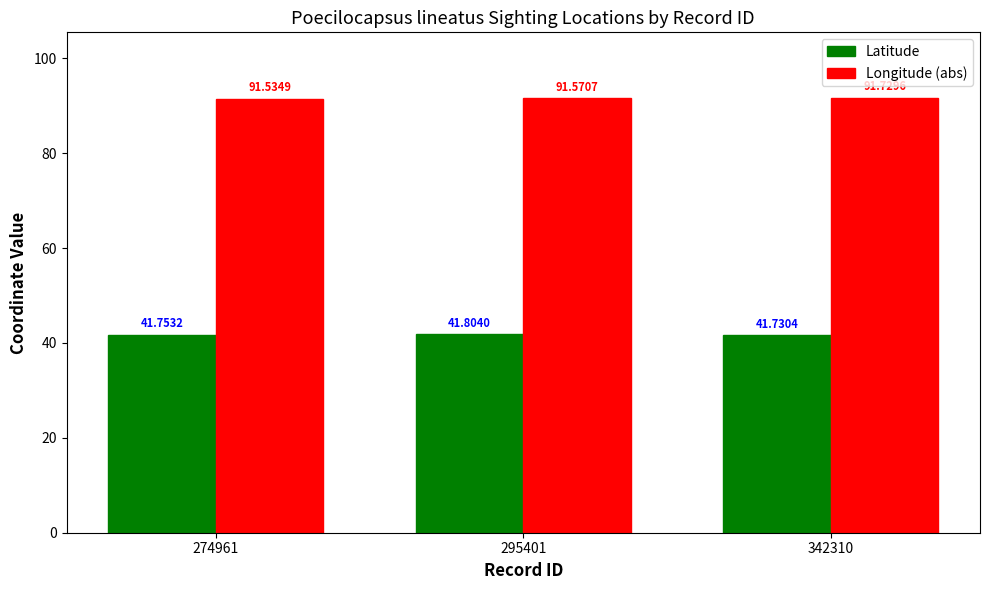

Between 274961 and 295401, which series saw the biggest shift?

Latitude